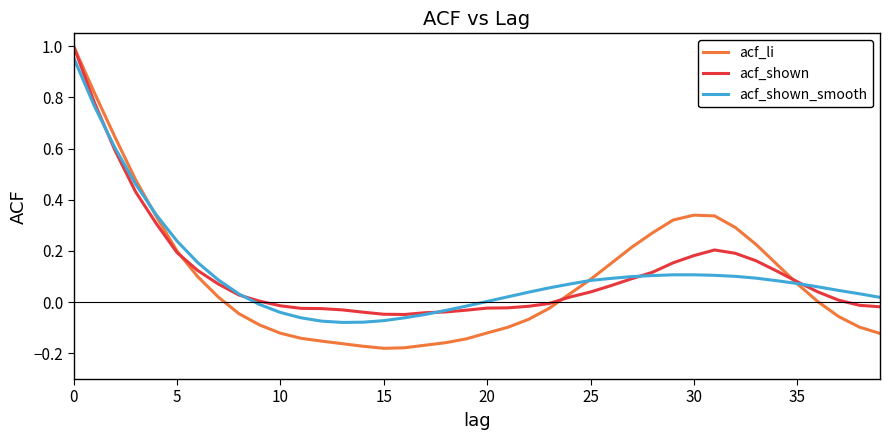

Which series has the widest spread of values?

acf_li